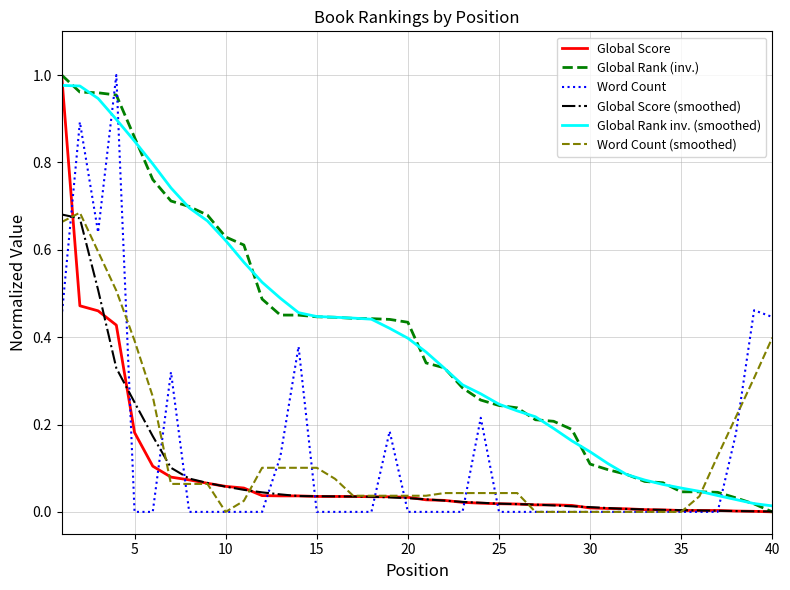

How many series are shown in this chart?

6